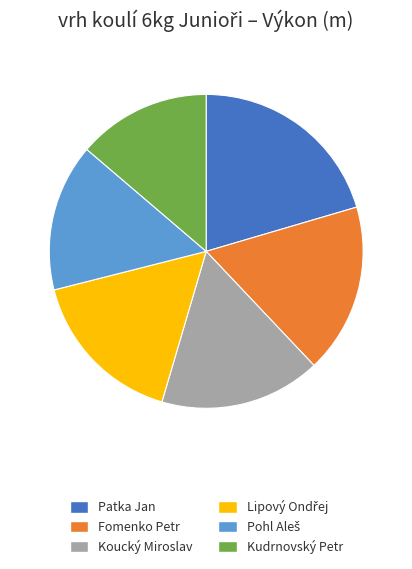

Approximately how many times larger is the value at Koucký Miroslav compared to Fomenko Petr?

0.9